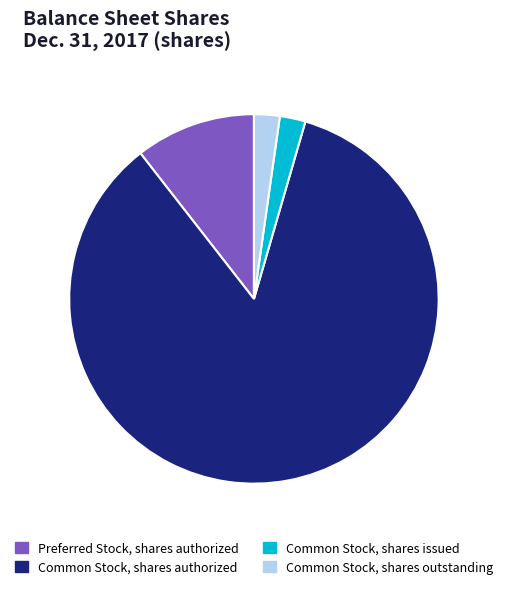

What is the largest slice in the pie chart?

Common Stock, shares authorized